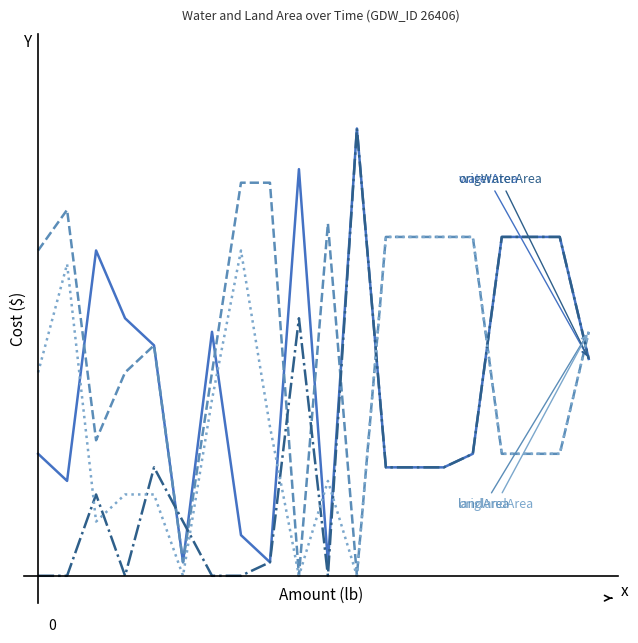

Does the chart have visible grid lines?

No